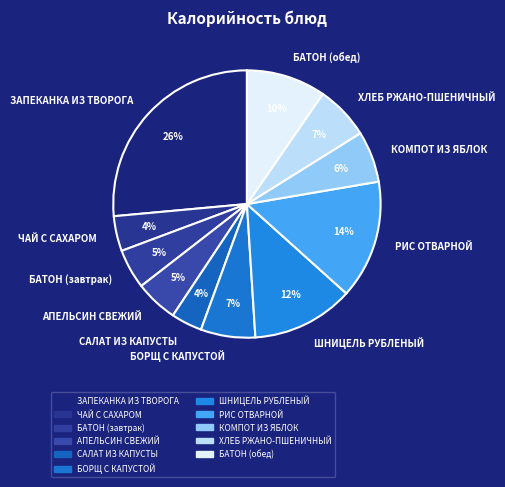

Which slice is the largest?

ЗАПЕКАНКА ИЗ ТВОРОГА